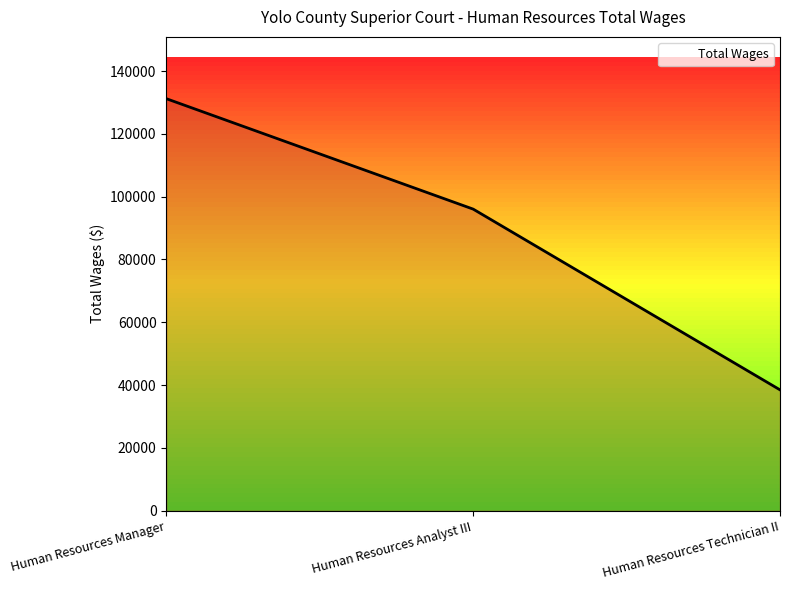

What position from the right is Human Resources Technician II?

1